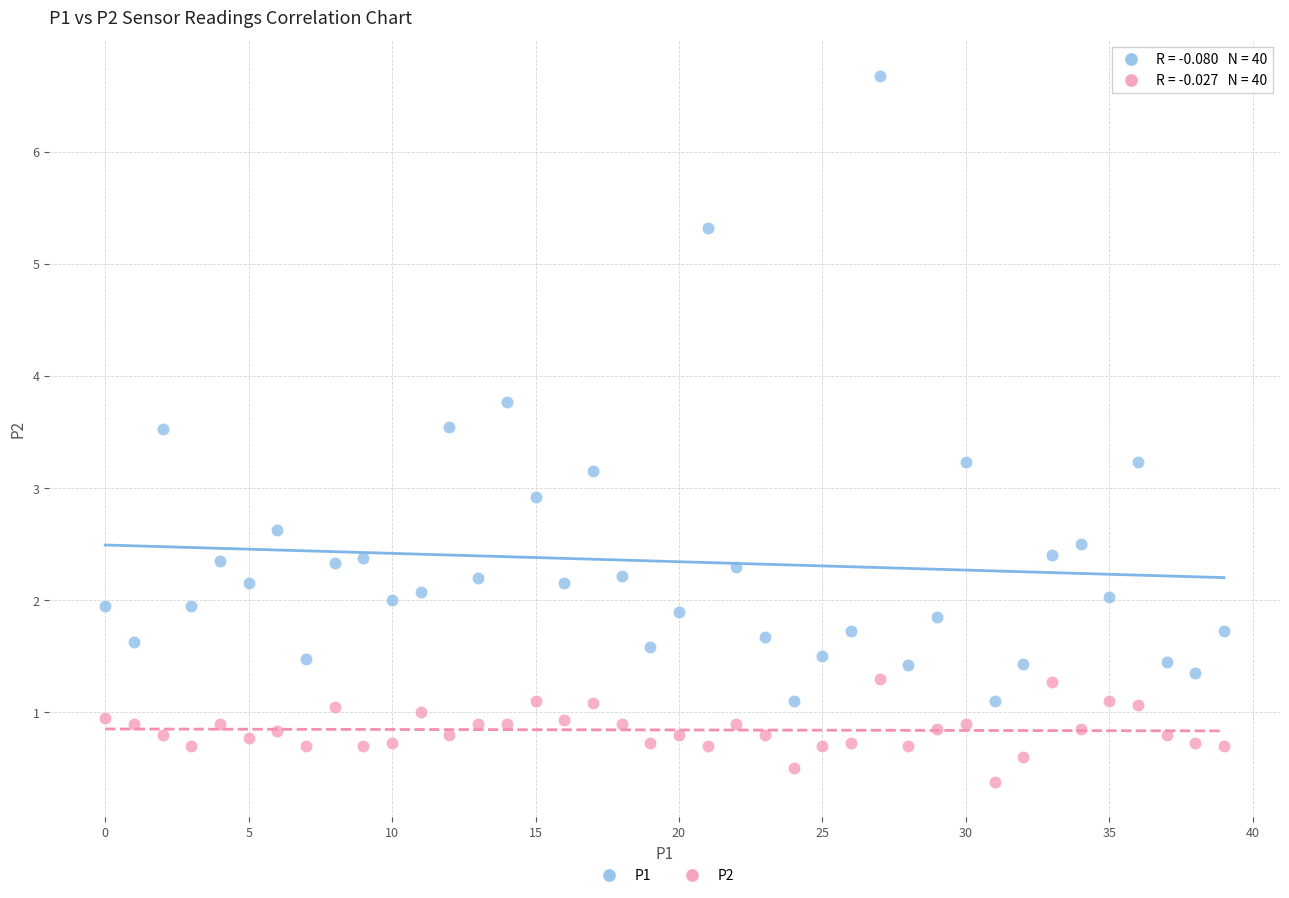

Which series reaches the maximum Y coordinate?

P1